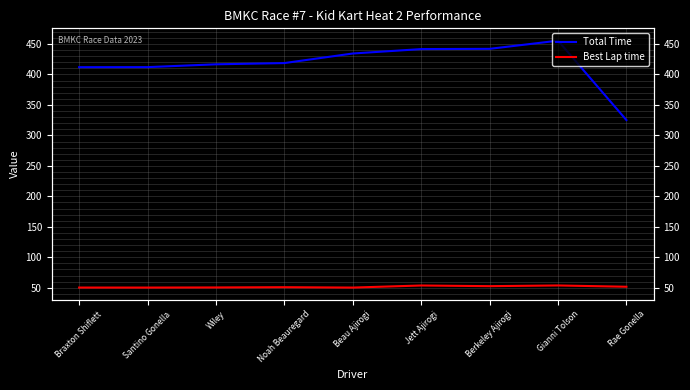

How many lines are shown in the chart?

2